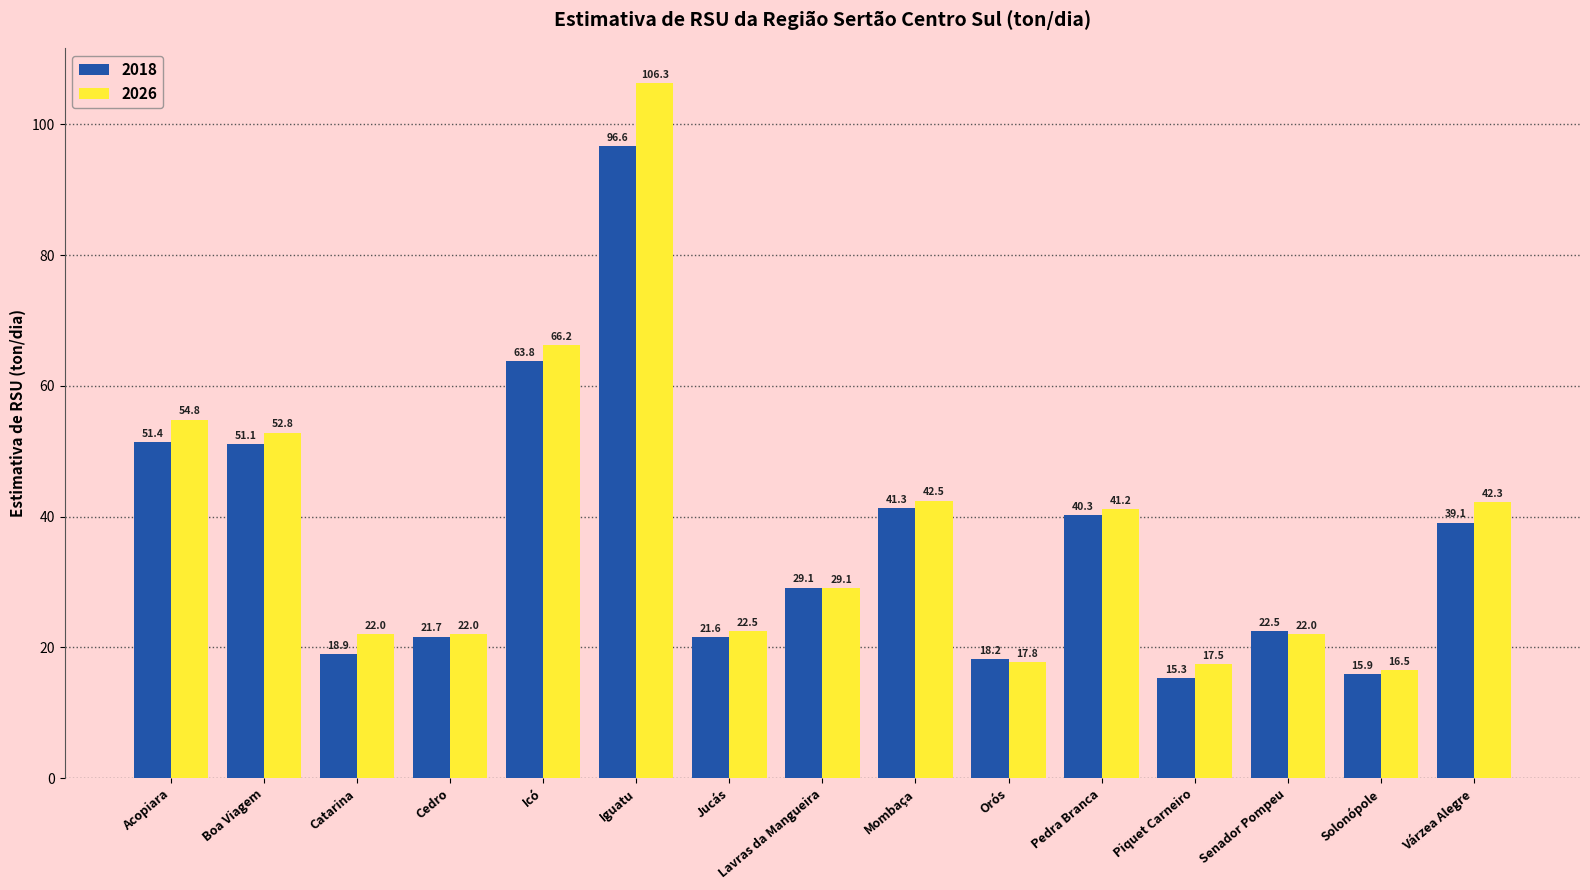

Which category has the lowest value across all series?

Piquet Carneiro